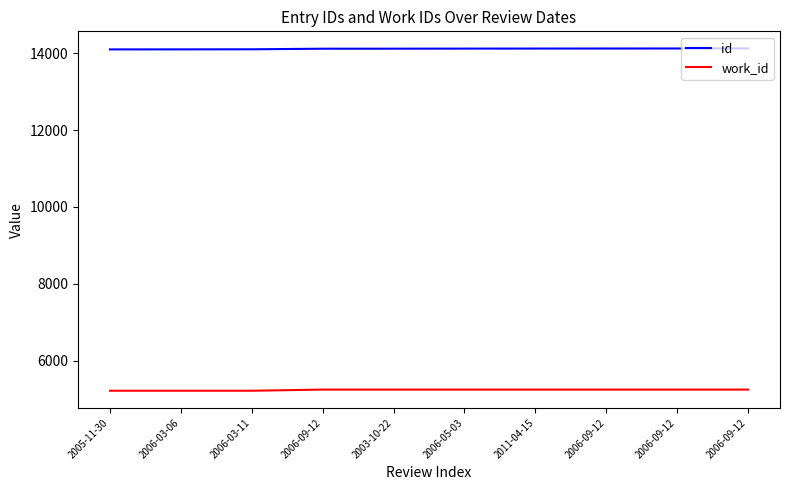

What are all the series names shown in the legend?

id, work_id